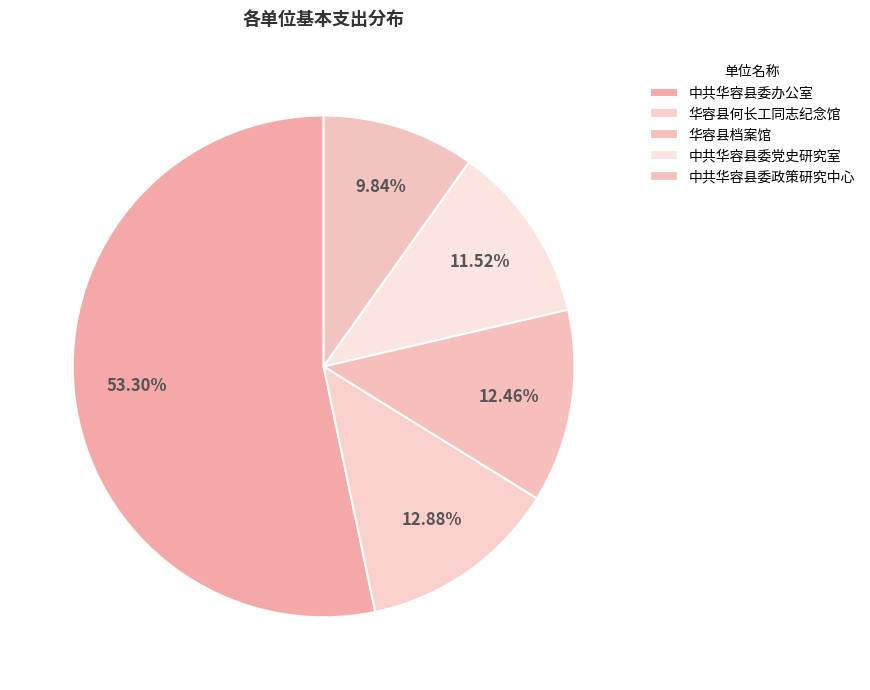

What is the smallest slice in the pie chart?

中共华容县委政策研究中心